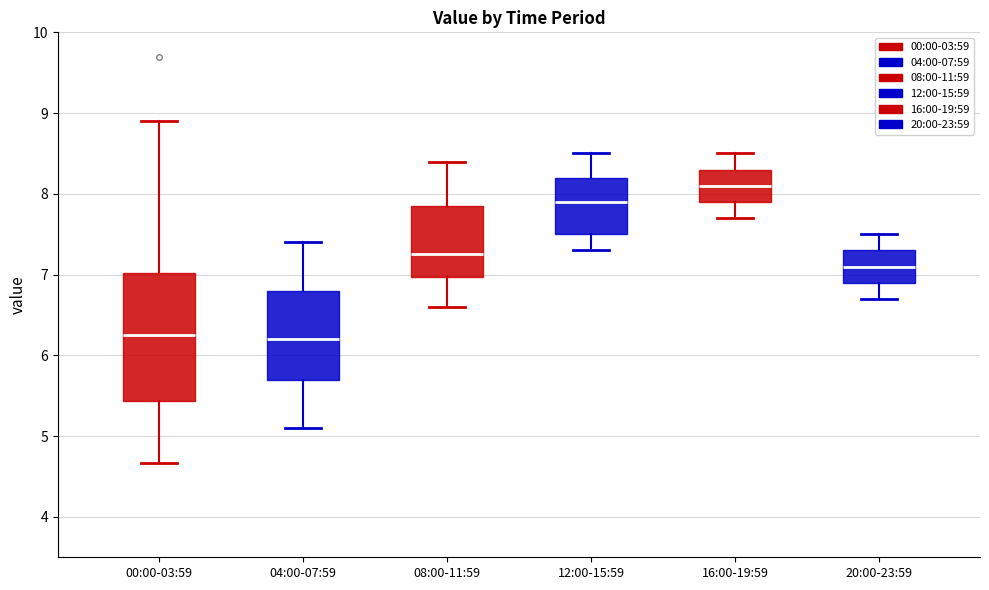

Reading left to right, transcribe this box plot: for each box, give where its median line is, the range the box spans, and where its two whiskers end, as read against the y-axis. The values are not printed on the chart, so give them approximately, as read against the axis.

00:00-03:59: median 6.3, box 5.4 to 7.0, whiskers 4.7 to 8.9
04:00-07:59: median 6.2, box 5.7 to 6.8, whiskers 5.1 to 7.4
08:00-11:59: median 7.3, box 7.0 to 7.9, whiskers 6.6 to 8.4
12:00-15:59: median 7.9, box 7.5 to 8.2, whiskers 7.3 to 8.5
16:00-19:59: median 8.1, box 7.9 to 8.3, whiskers 7.7 to 8.5
20:00-23:59: median 7.1, box 6.9 to 7.3, whiskers 6.7 to 7.5